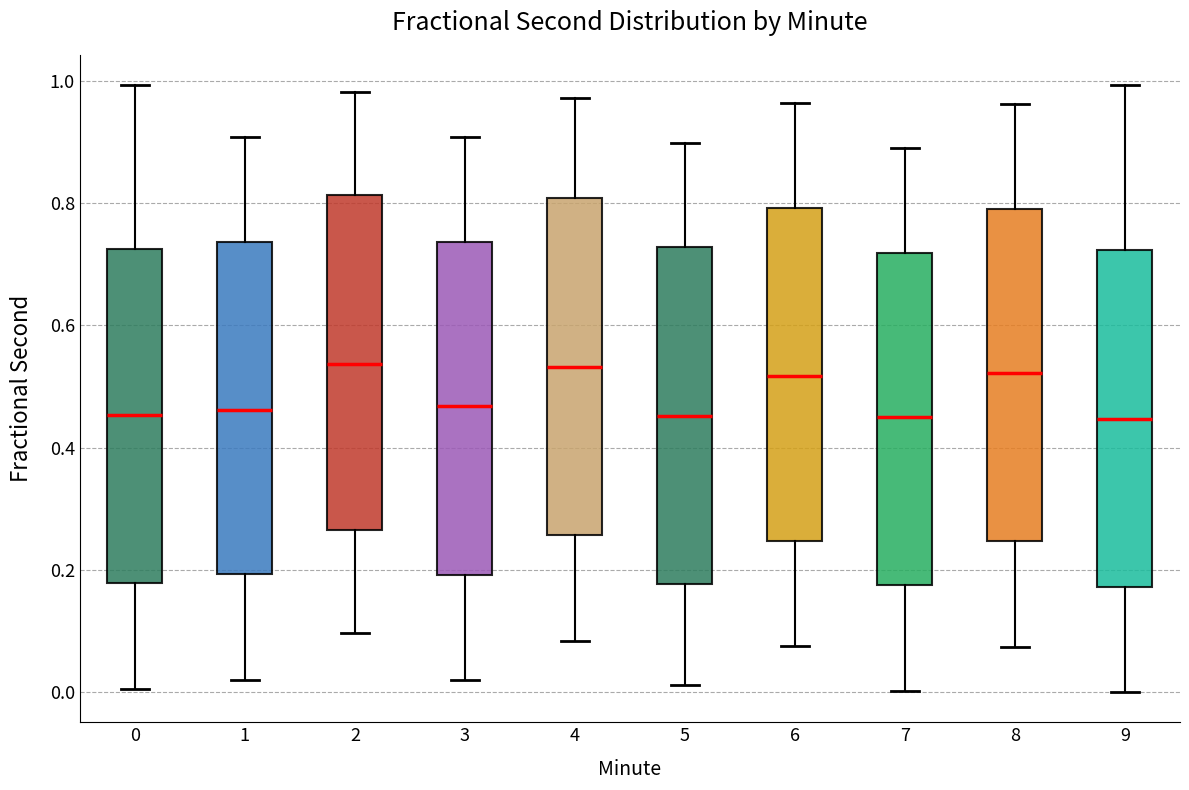

Reading left to right, read every box against the y-axis: the position of its median line, the range the box covers, and the ends of its whiskers. The values are not printed on the chart, so give them approximately, as read against the axis.

0: median 0.46, box 0.18 to 0.72, whiskers 0.00 to 1.00
1: median 0.46, box 0.20 to 0.74, whiskers 0.02 to 0.90
2: median 0.54, box 0.26 to 0.82, whiskers 0.10 to 0.98
3: median 0.46, box 0.20 to 0.74, whiskers 0.02 to 0.90
4: median 0.54, box 0.26 to 0.80, whiskers 0.08 to 0.98
5: median 0.46, box 0.18 to 0.72, whiskers 0.02 to 0.90
6: median 0.52, box 0.24 to 0.80, whiskers 0.08 to 0.96
7: median 0.44, box 0.18 to 0.72, whiskers 0.00 to 0.90
8: median 0.52, box 0.24 to 0.80, whiskers 0.08 to 0.96
9: median 0.44, box 0.18 to 0.72, whiskers 0.00 to 1.00